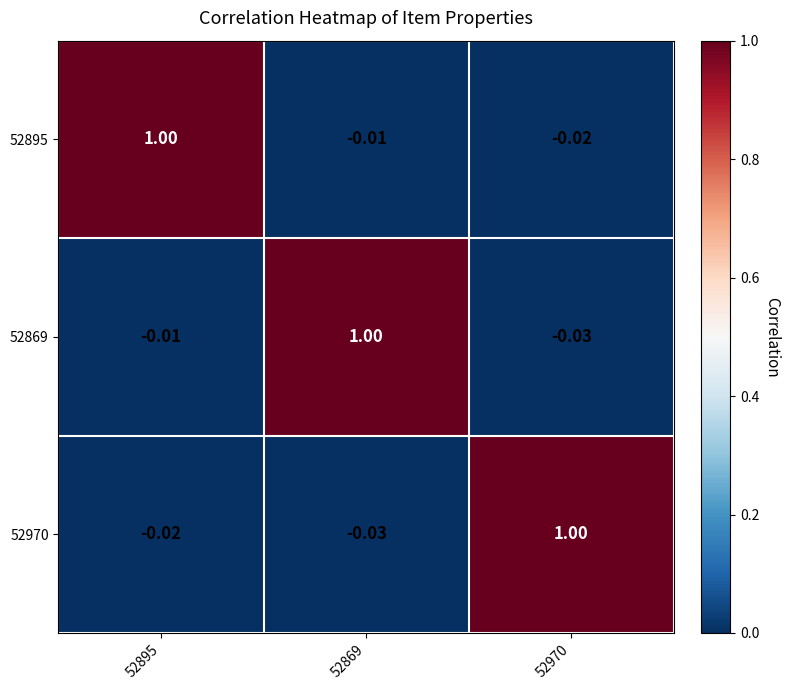

Is the value of 52970 at 52895 greater than the value of 52869 at 52895?

No